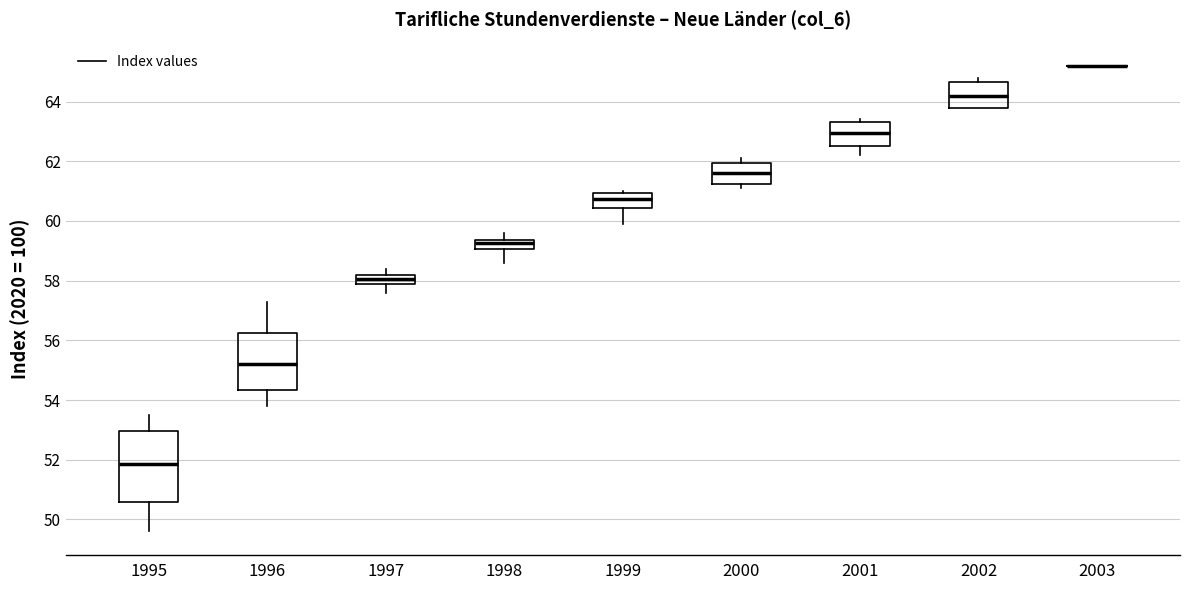

Where is the upper edge of the box at x = 2000 on the y-axis? The values are not printed on the chart, so give them approximately, as read against the axis.

62.0